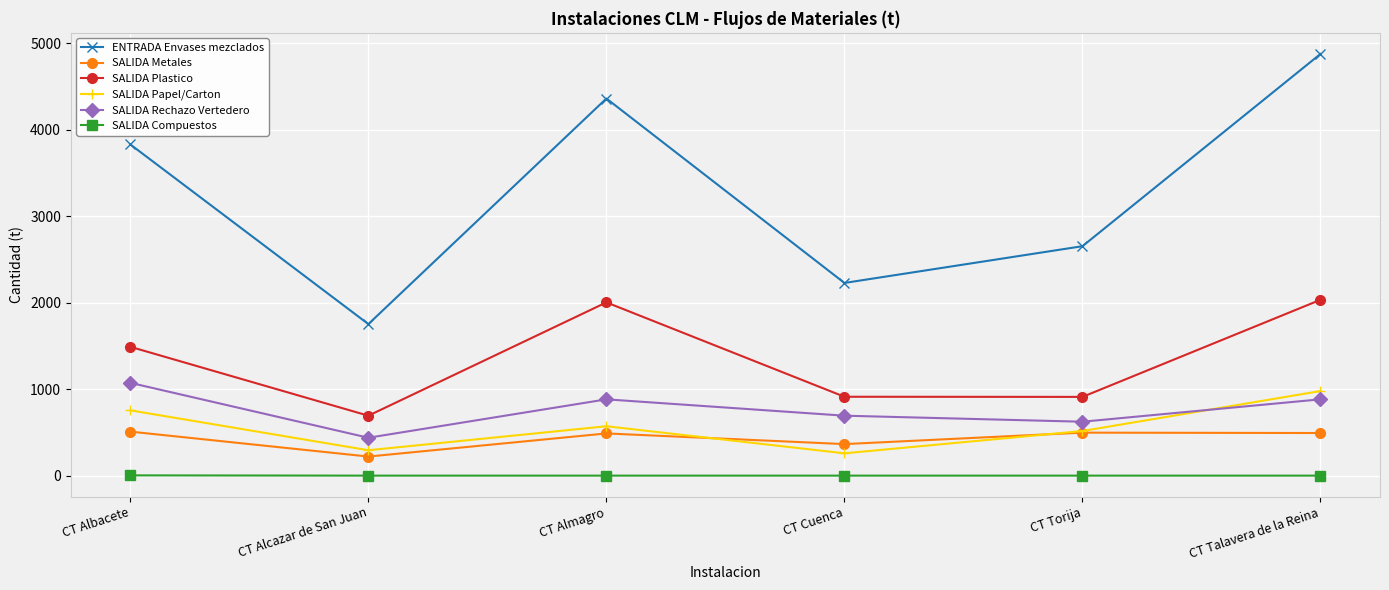

Does the chart display data point markers on the line(s)?

Yes